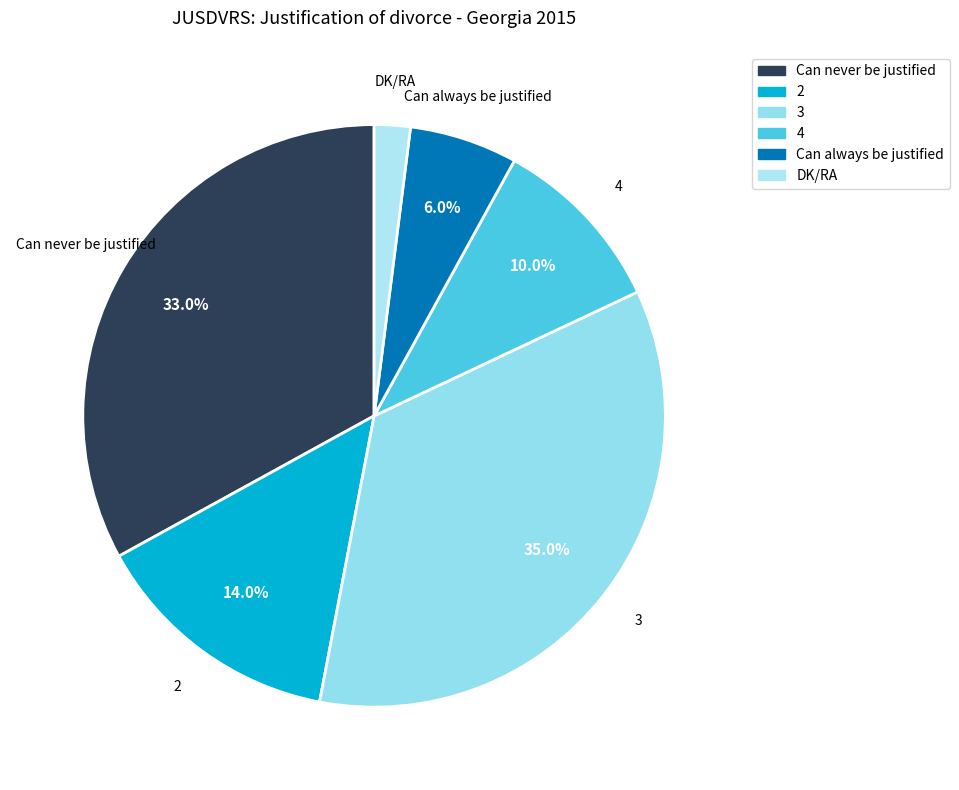

What percentage do 3 and 2 together represent?

49.0%